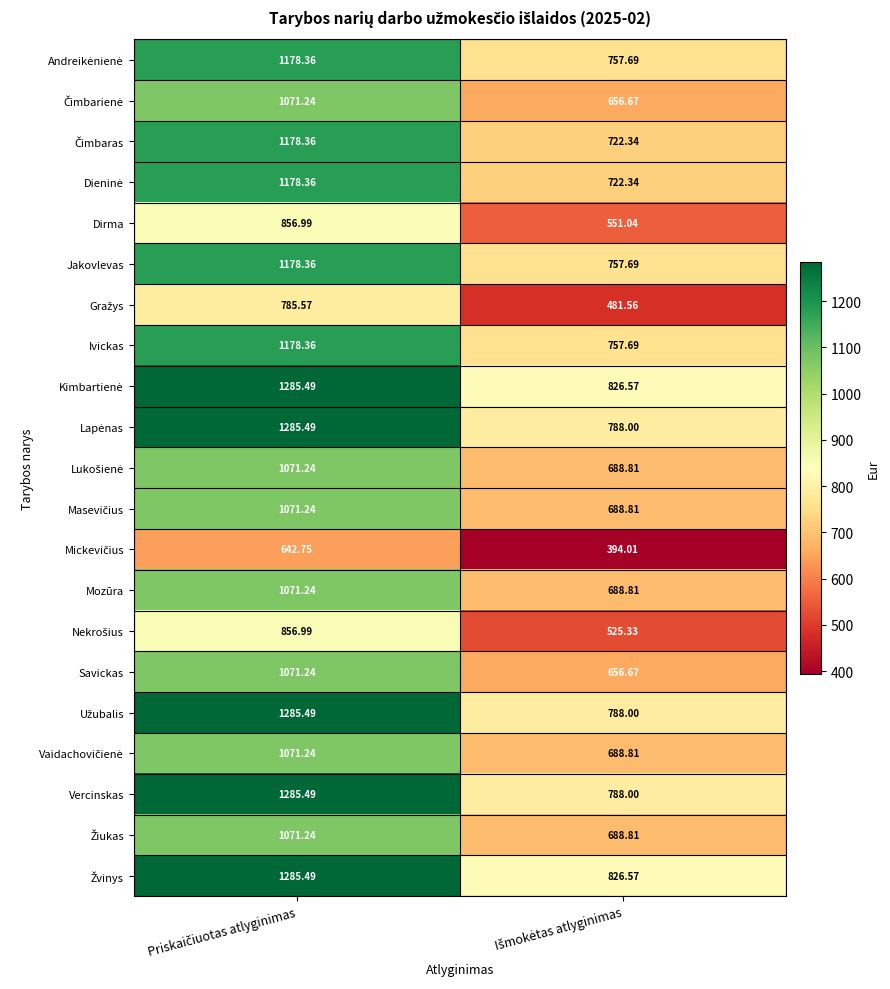

Which has a higher value, Priskaičiuotas atlyginimas or Išmokėtas atlyginimas?

Priskaičiuotas atlyginimas